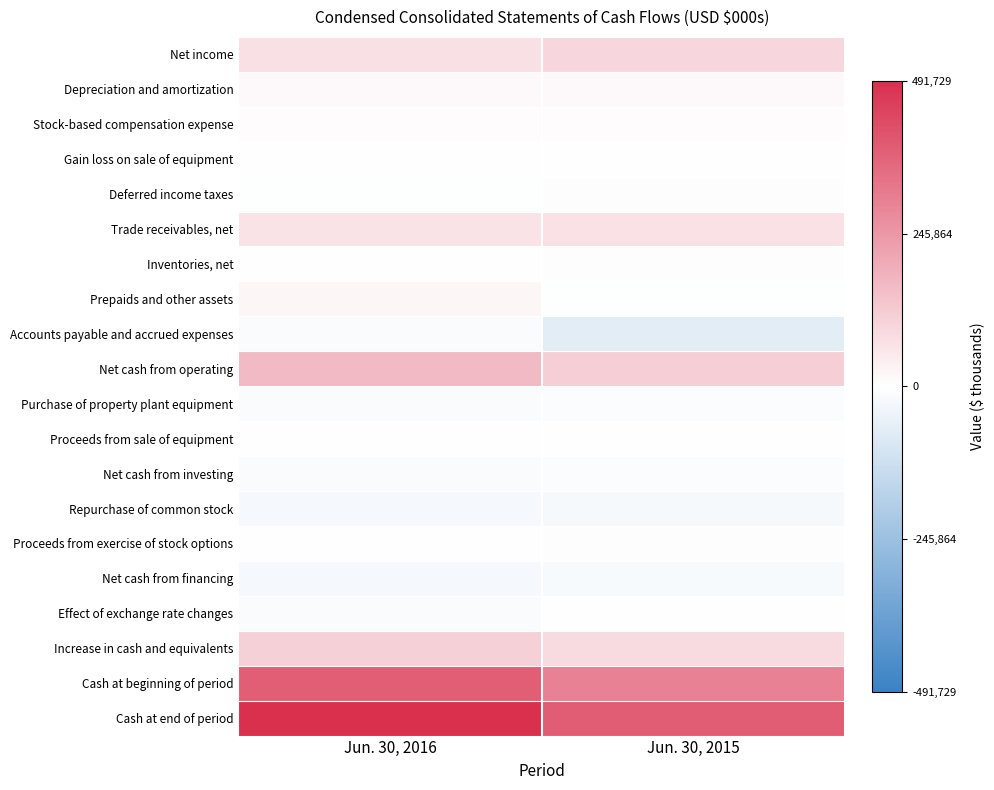

Which series has the largest total across all categories?

Cash at end of period